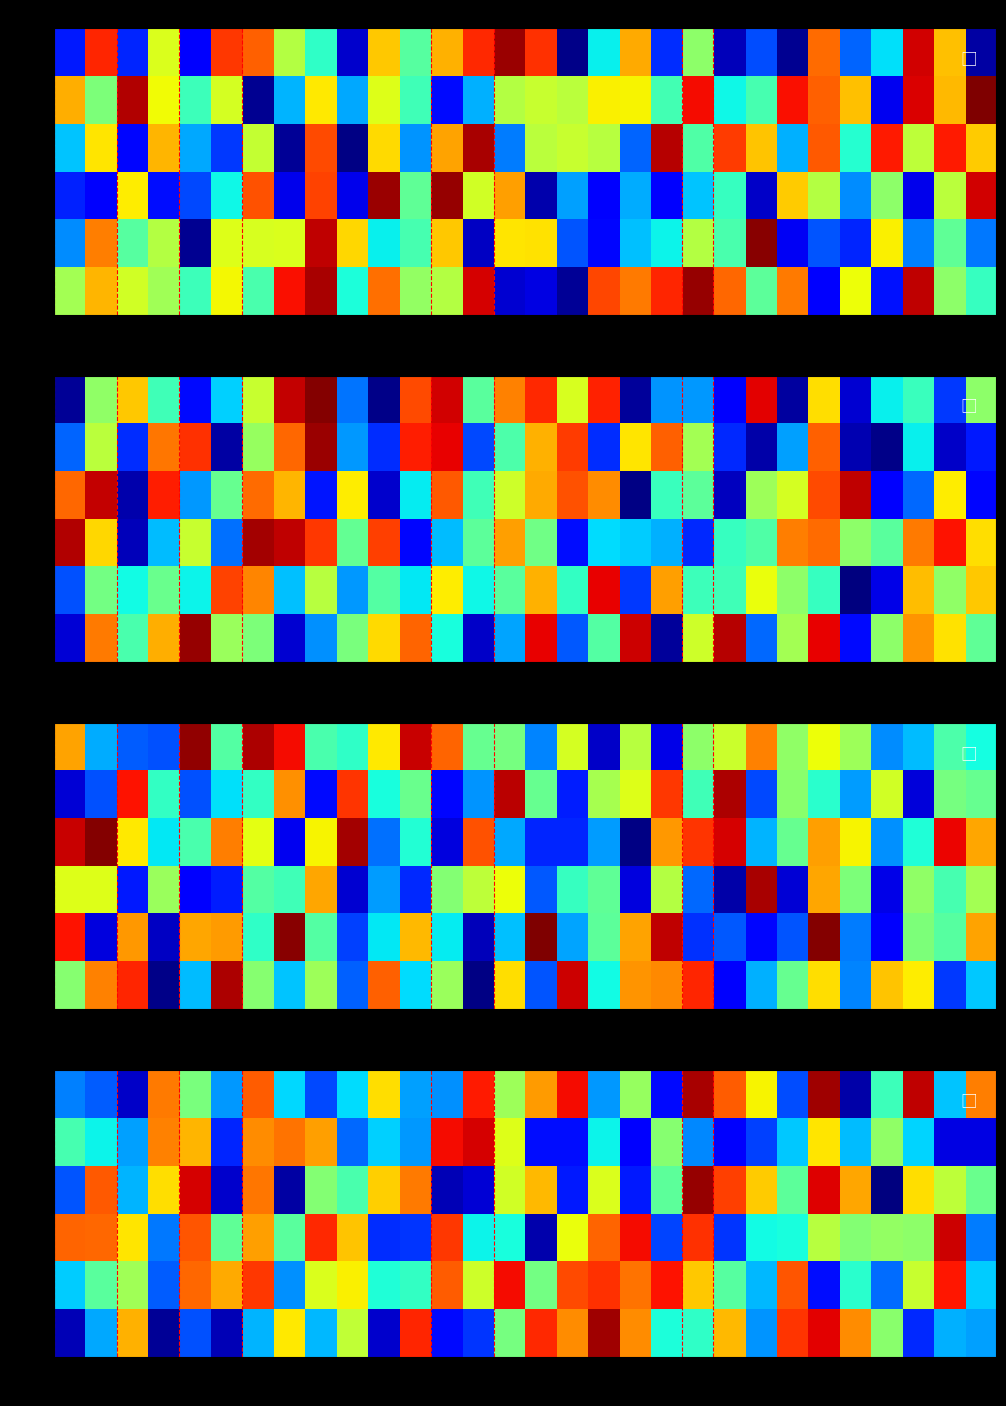

How many categories are shown in the chart?

30